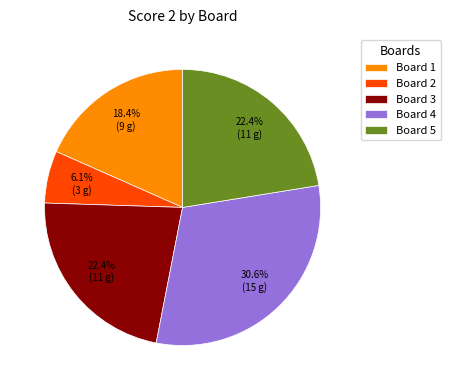

What is the ratio of the value at Board 1 to the value at Board 4?

0.6